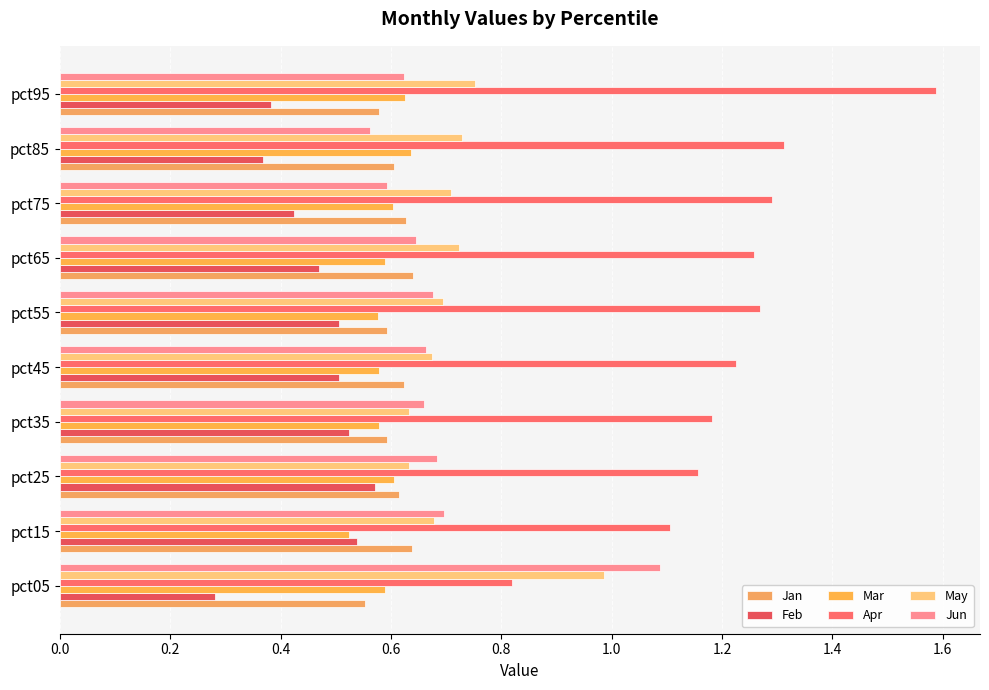

What is the difference between the second highest and second lowest values in the Feb series?

0.2